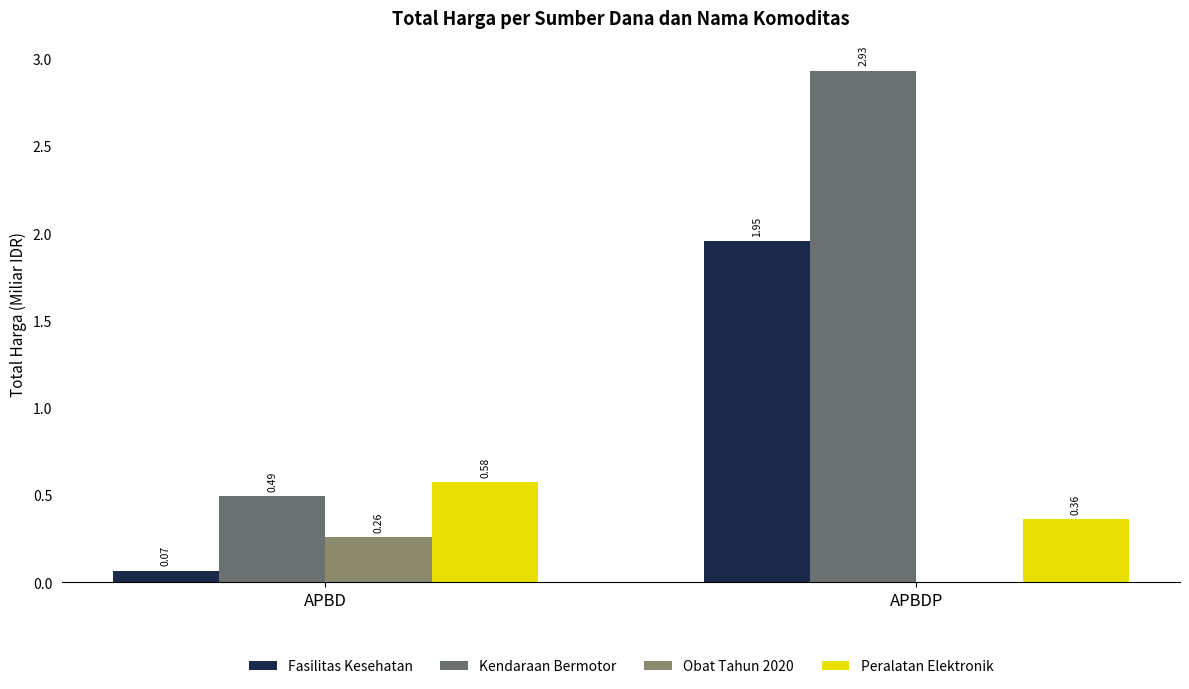

Is the value of Kendaraan Bermotor at APBD greater than the value of Fasilitas Kesehatan at APBDP?

No